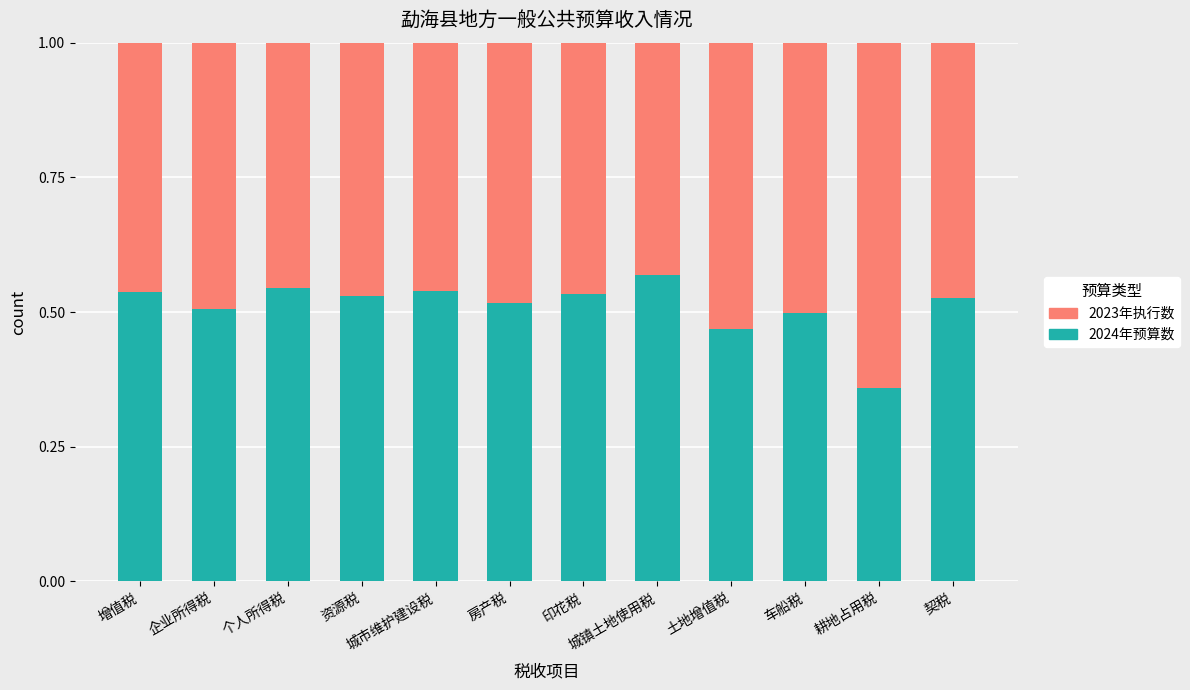

What is the total value across all series at 房产税?

1.0